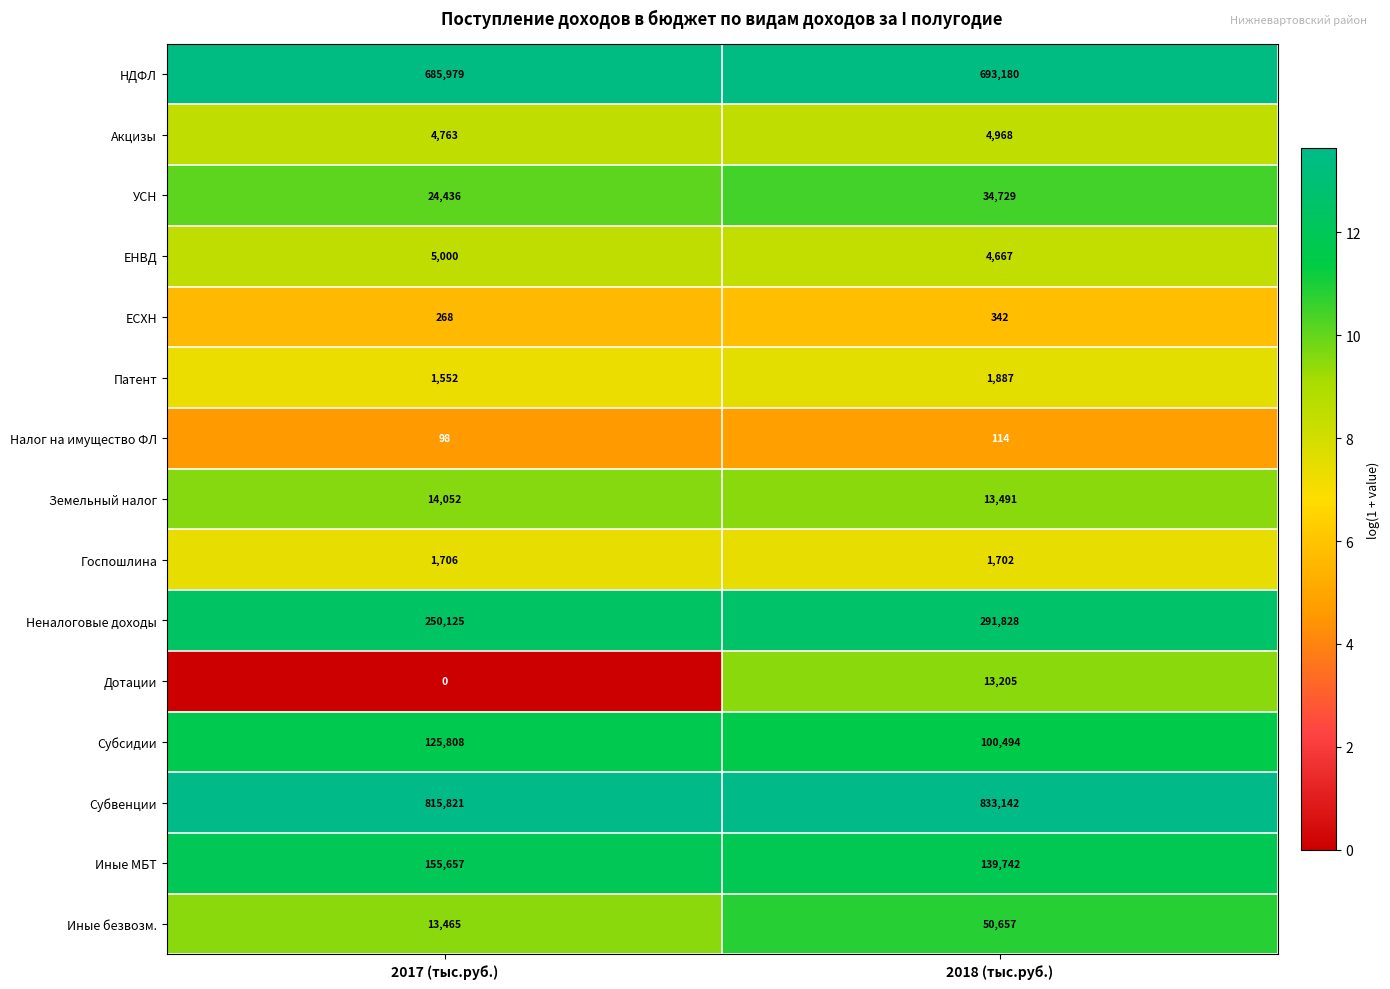

What is the difference between the maximum and minimum values in the Субсидии series?

25314